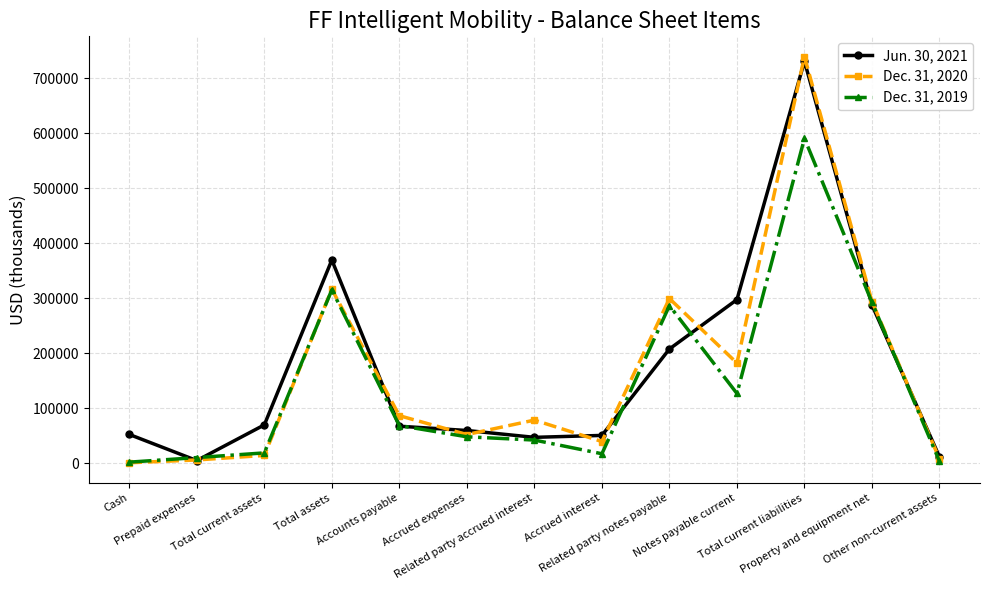

What is the label of the 2nd point from the right?

Property and equipment net